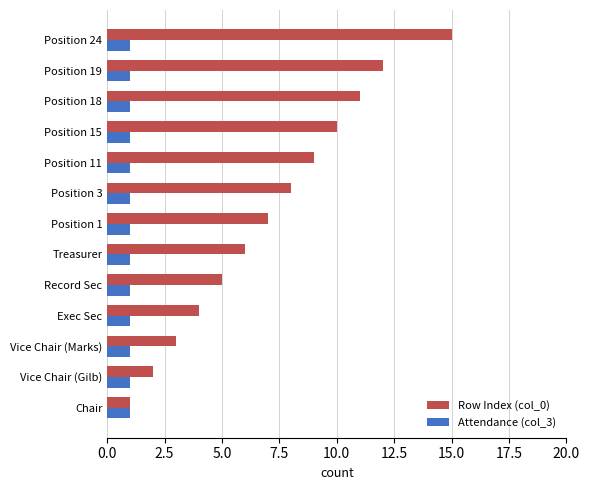

What is the average value of the Attendance (col_3) series?

1